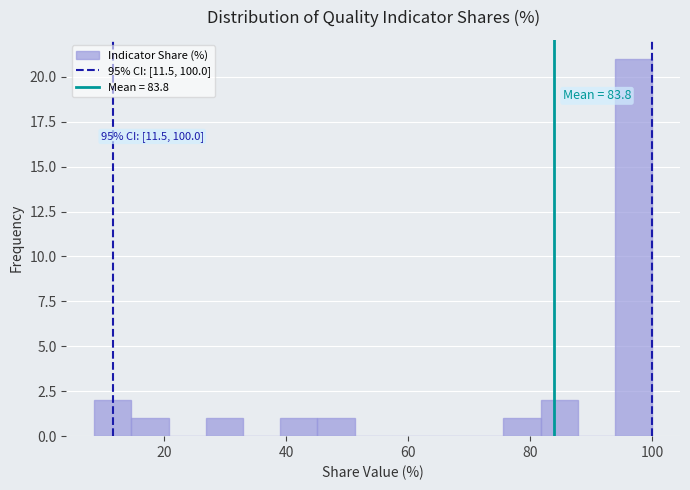

Around what value on the x-axis is the tallest bar? Give the approximate position of its centre, as read against the axis.

96